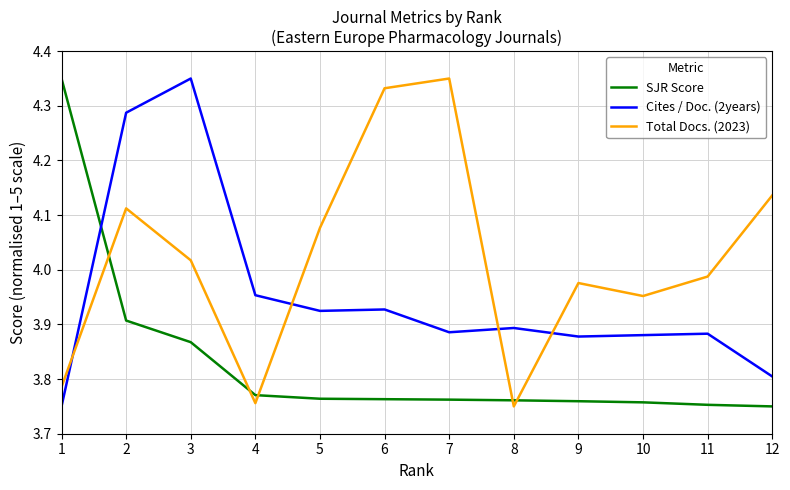

What is the spread (max minus min) of values at 3?

0.5